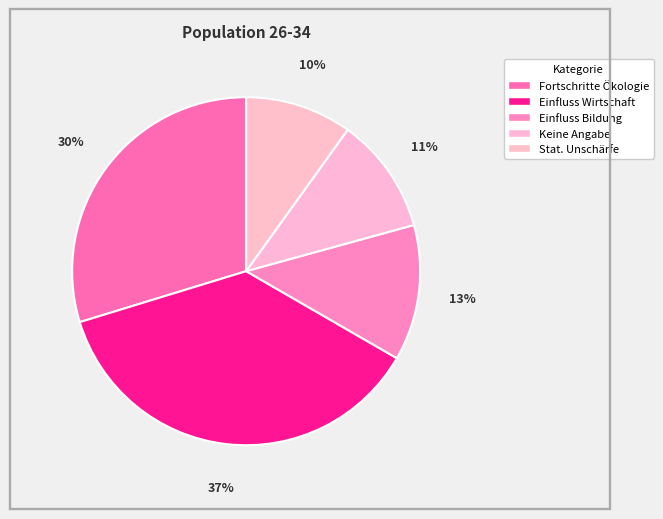

How many segments does this pie chart have?

5